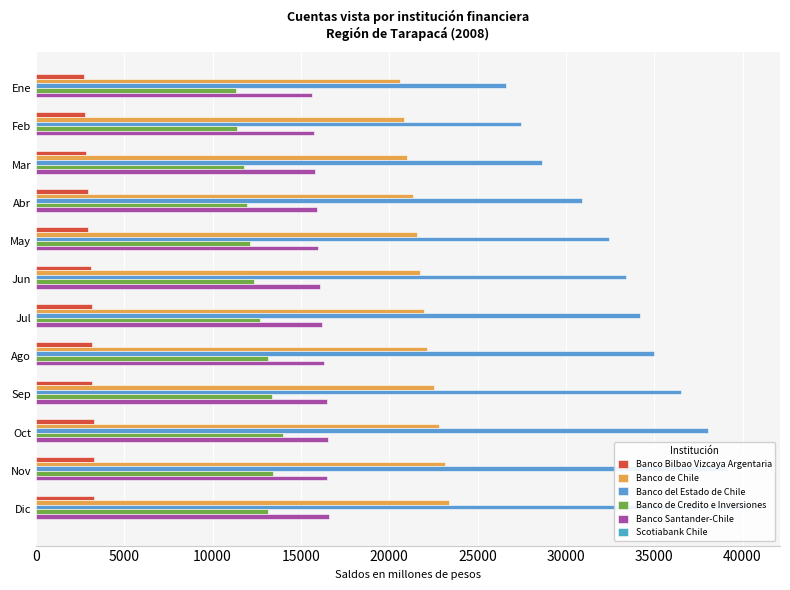

What is the difference between the Banco de Chile values at Ago and May?

577